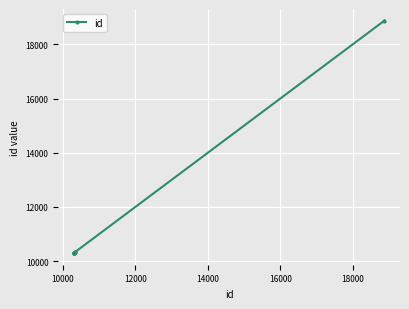

What is the maximum value shown in the chart?

18878